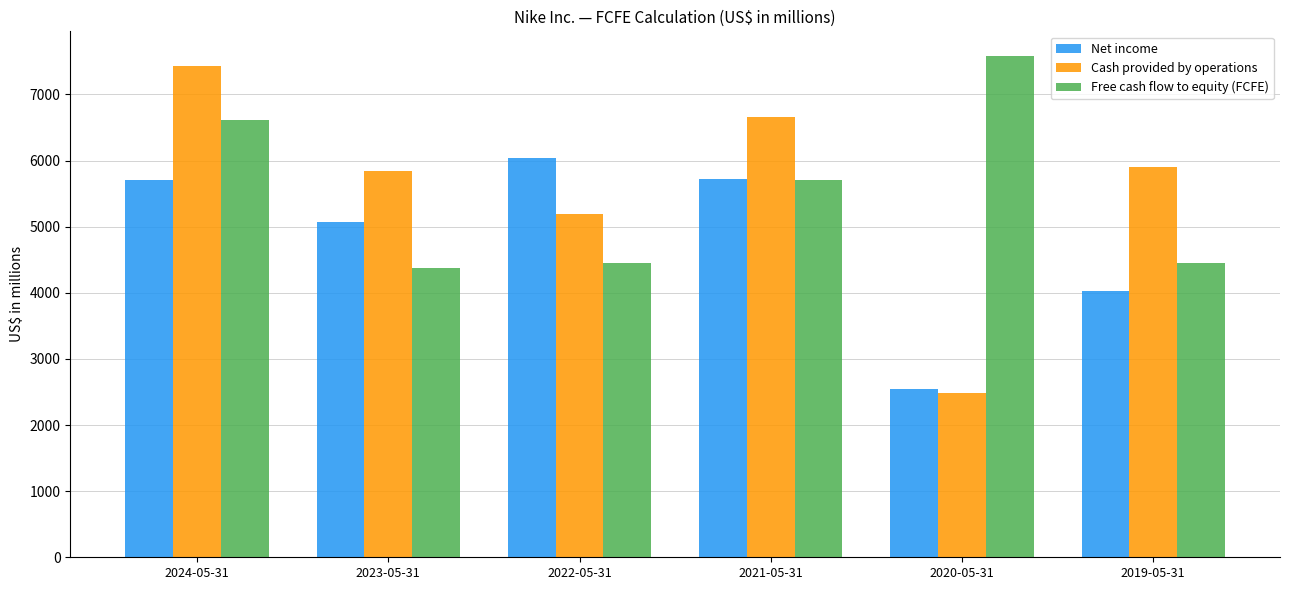

Between 2023-05-31 and 2021-05-31, which series saw the biggest shift?

Free cash flow to equity (FCFE)